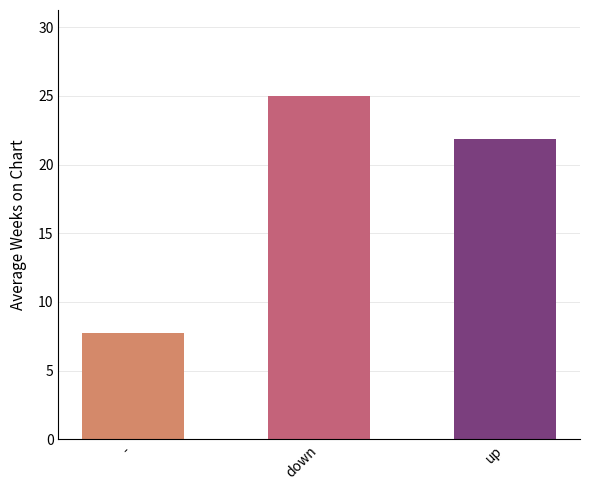

What is the sum of all values?

54.7